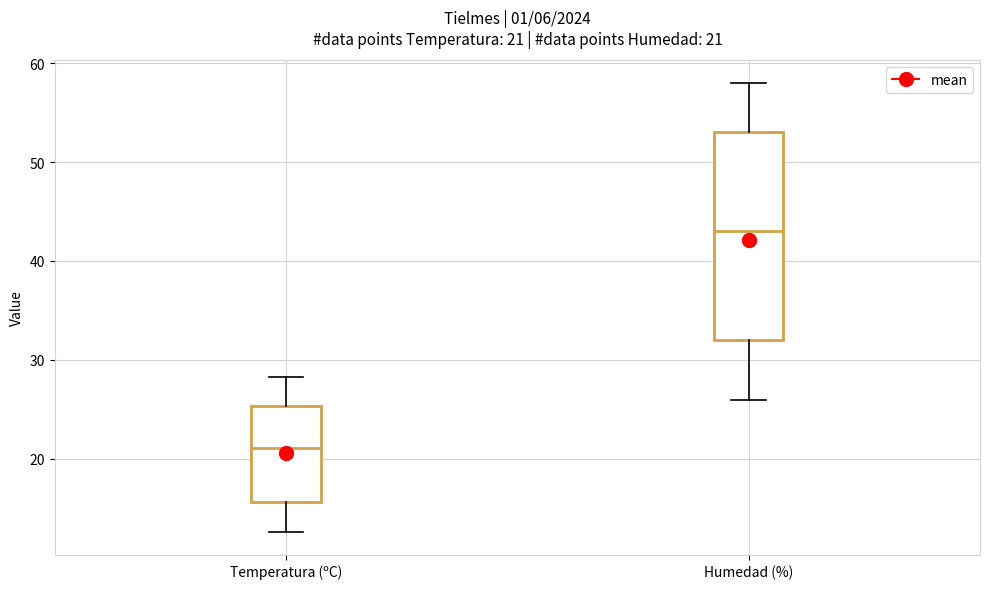

Comparing the boxes themselves (not the whiskers), which one is the tallest?

Humedad (%)